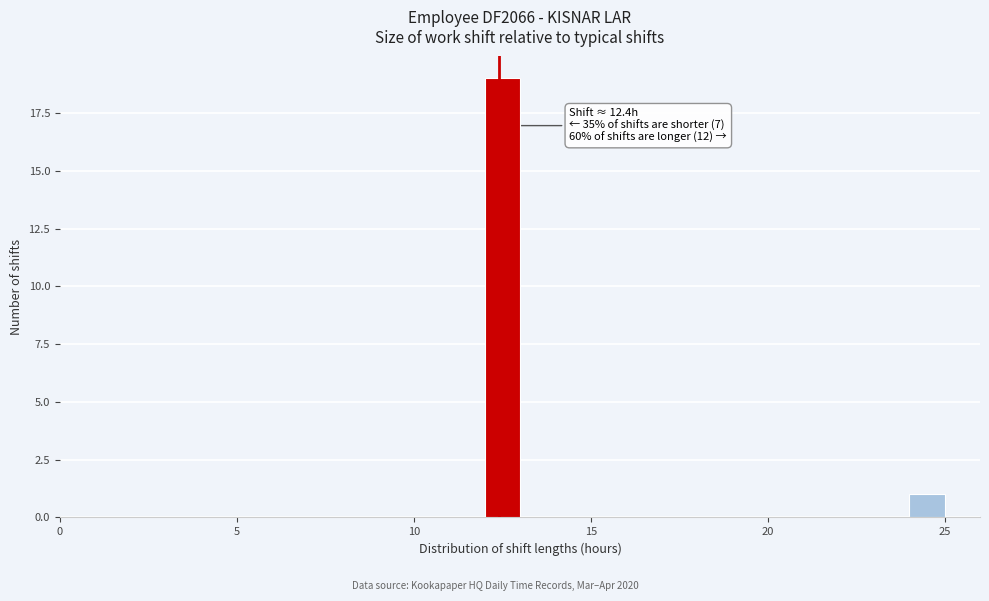

Read against the x-axis, roughly where is the centre of the tallest bar?

12.5